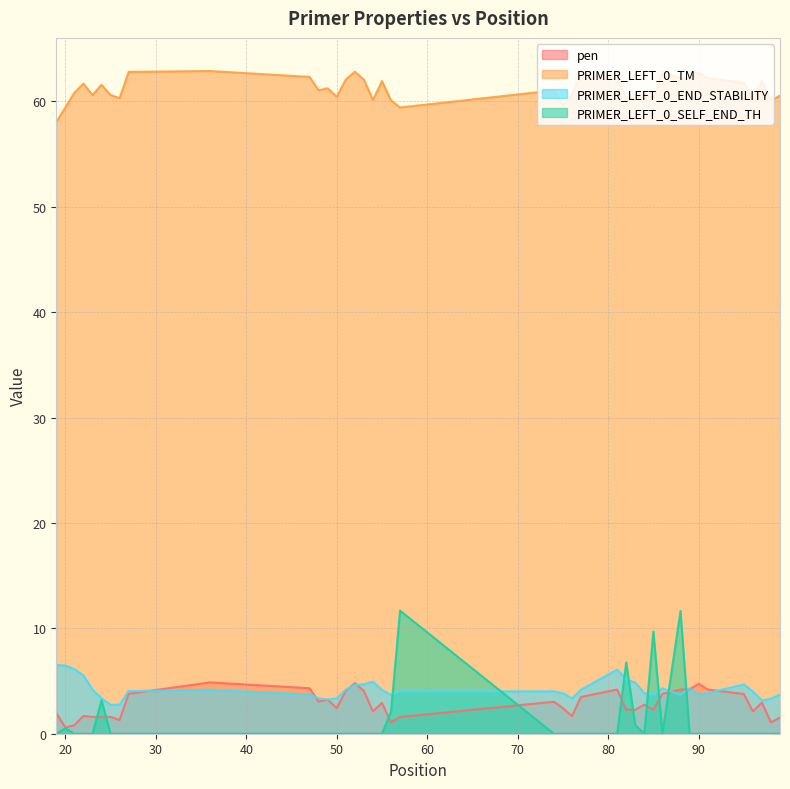

Which series has the widest spread of values?

PRIMER_LEFT_0_SELF_END_TH